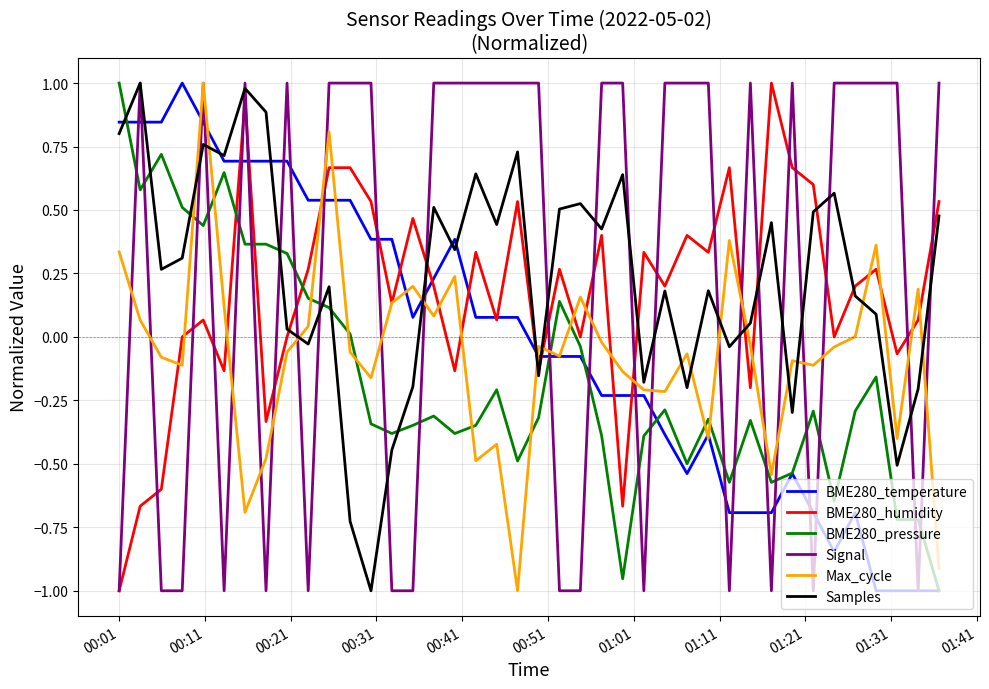

How many series are shown in this chart?

6